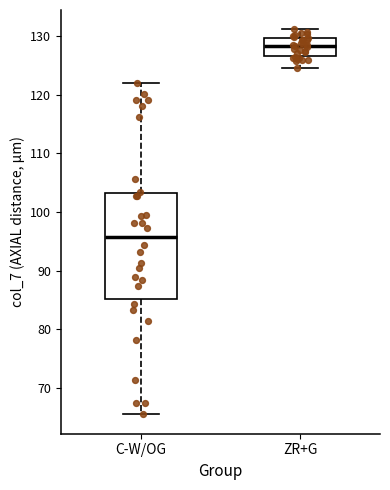

Reading left to right, transcribe this box plot: for each box, give where its median line is, the range the box spans, and where its two whiskers end, as read against the y-axis. The values are not printed on the chart, so give them approximately, as read against the axis.

C-W/OG: median 96, box 85 to 103, whiskers 65 to 122
ZR+G: median 128, box 127 to 130, whiskers 125 to 131